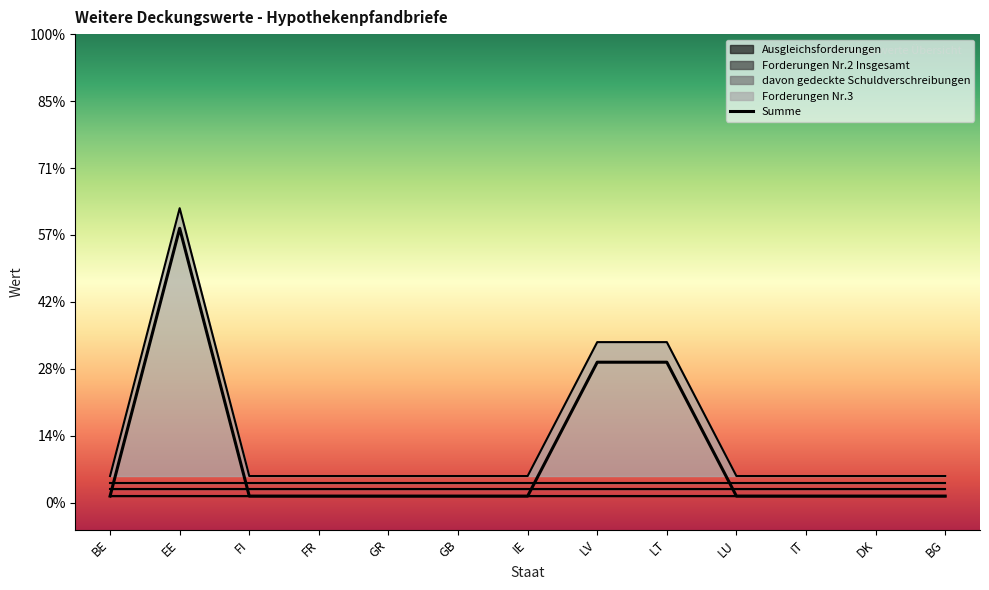

List the labels in order of value, largest first.

EE, LV, LT, BE, FI, FR, GR, GB, IE, LU, IT, DK, BG